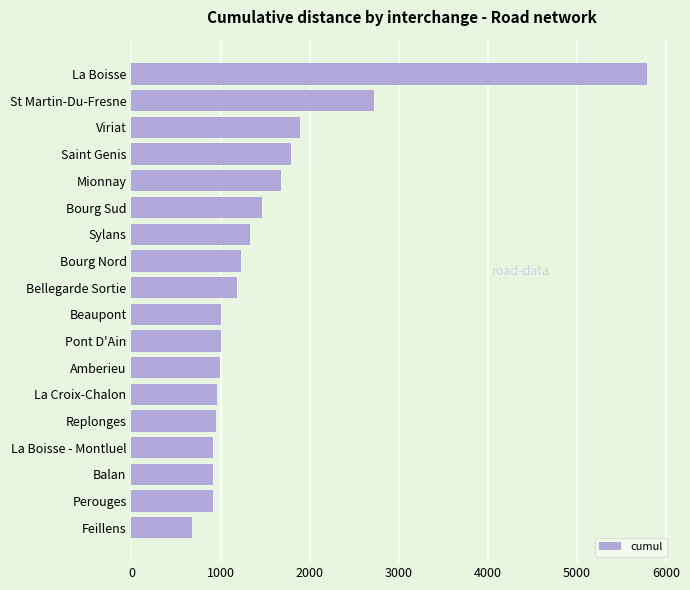

Does the chart contain any negative values?

No